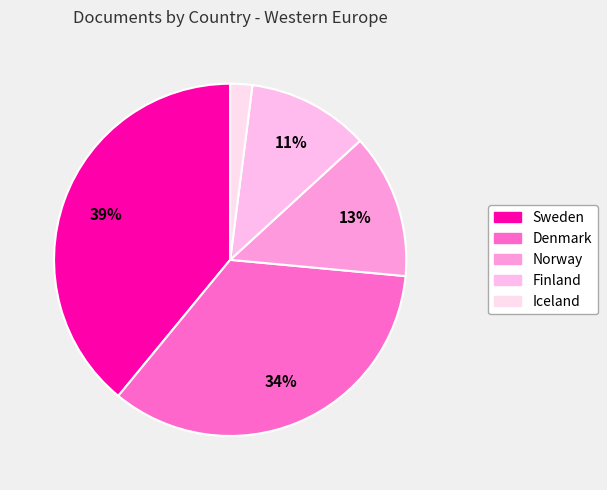

Is it true that Finland is 11% of the pie?

True